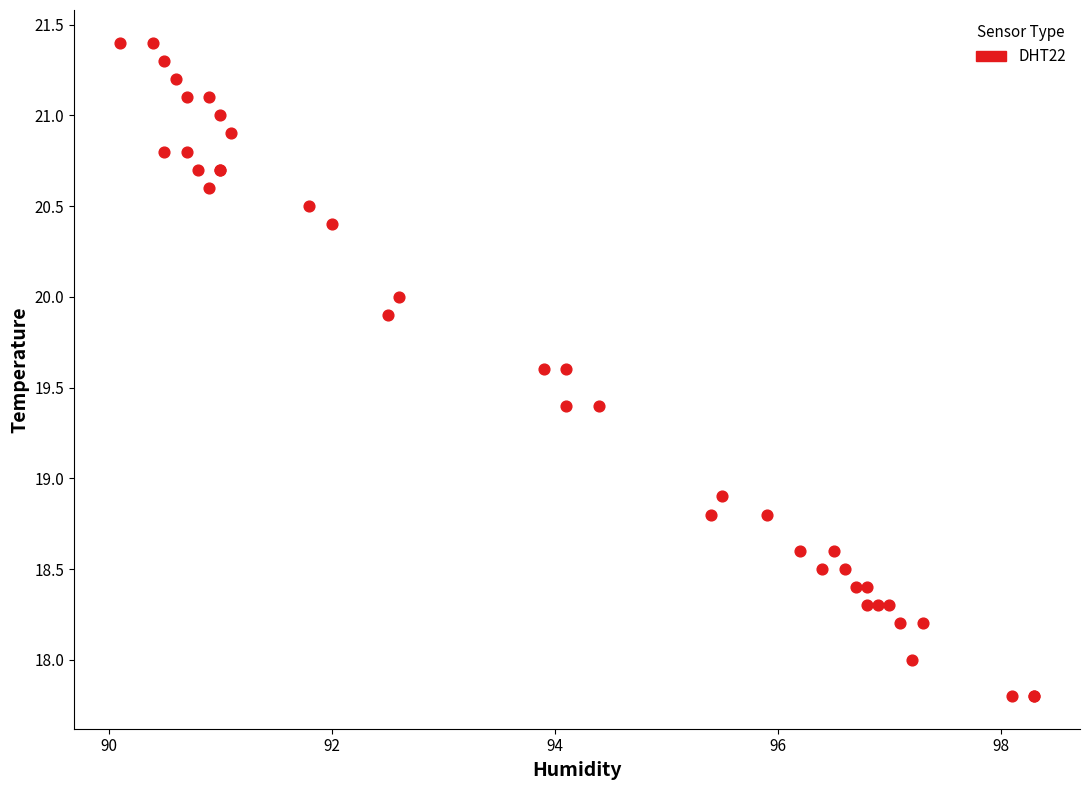

What Y value in the scatter plot is closest to 19?

18.9